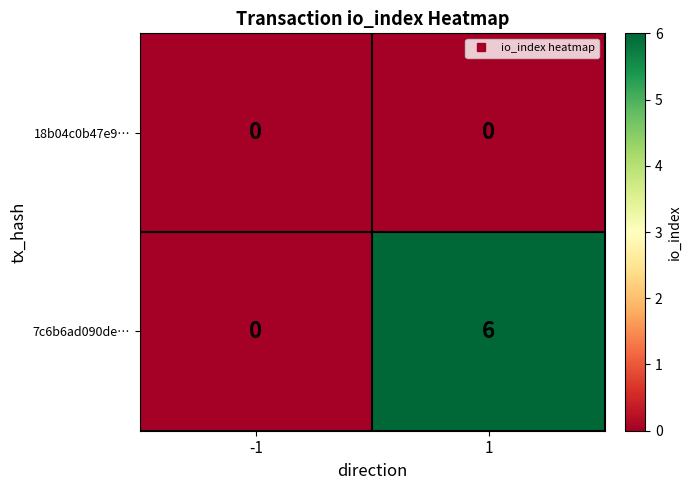

List the series in order of their overall mean, lowest first.

18b04c0b47e9…, 7c6b6ad090de…